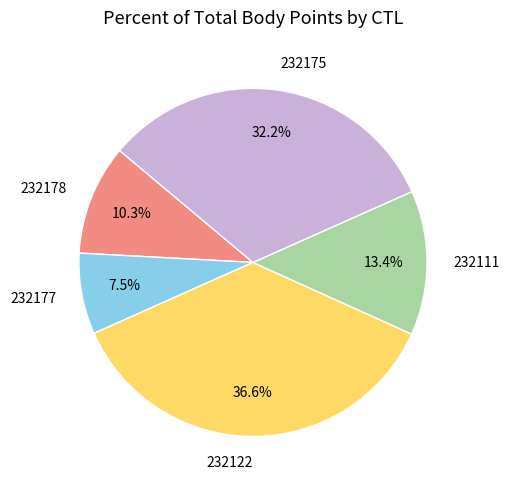

To the nearest percent, what is the difference between the largest and smallest slice percentages?

29%